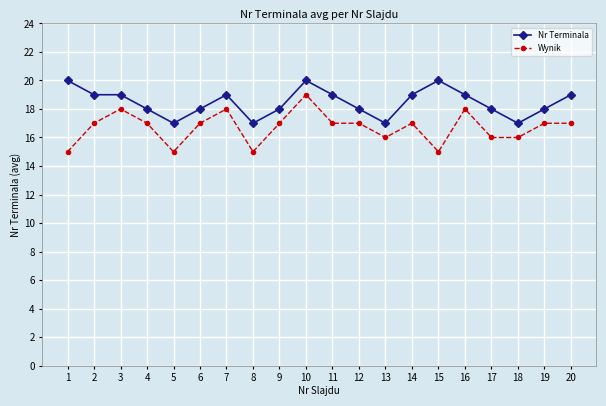

At which category does Wynik reach its first local valley?

5